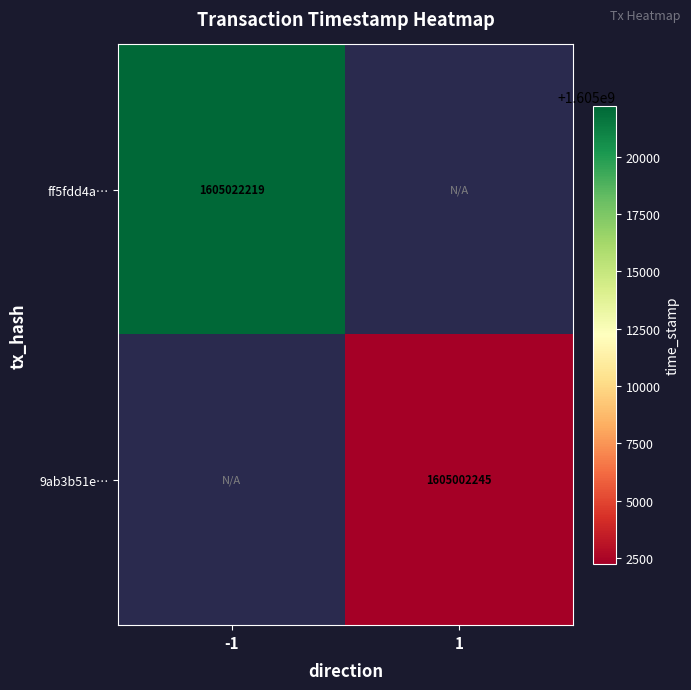

Which category has the lowest value across all series?

1